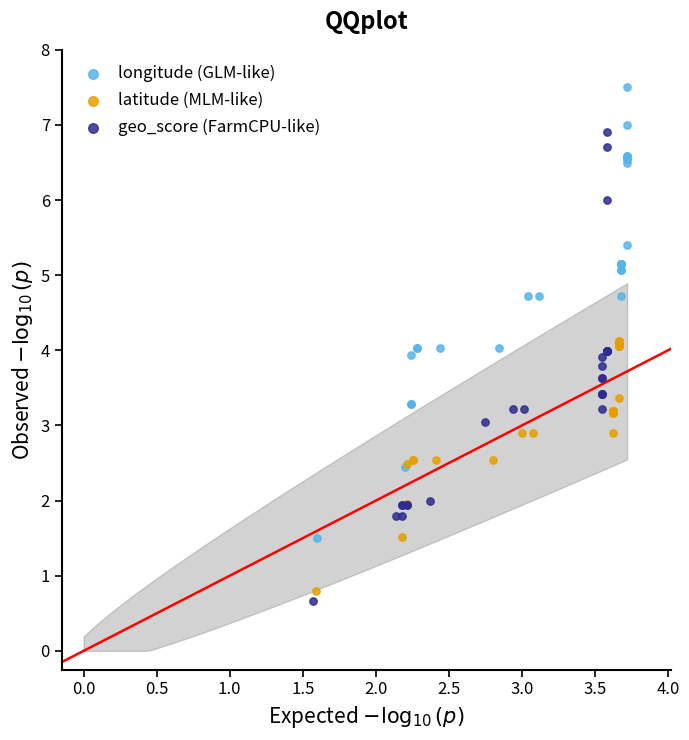

Which series has the largest Y range (max minus min)?

geo_score (FarmCPU-like)